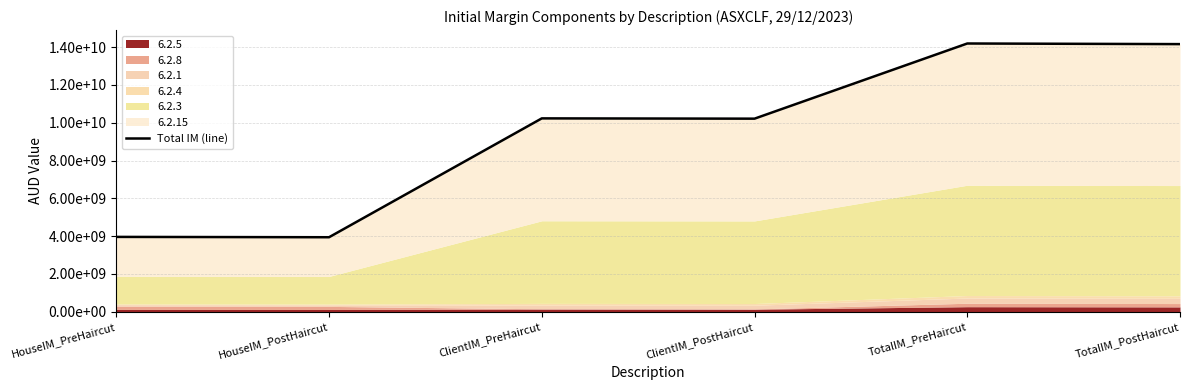

The chart shows a value of 3944584565.7 at HouseIM_PostHaircut. True or false?

True